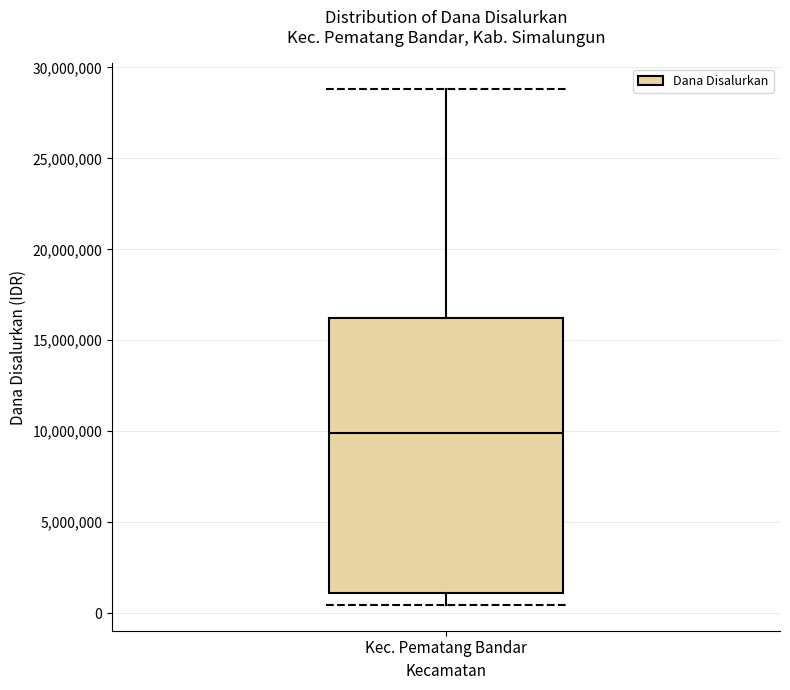

Read this box plot against the y-axis: the position of the median line, the range covered by the box, and the ends of both whiskers. The values are not printed on the chart, so give them approximately, as read against the axis.

median 10000000, box 1000000 to 16000000, whiskers 500000 to 29000000